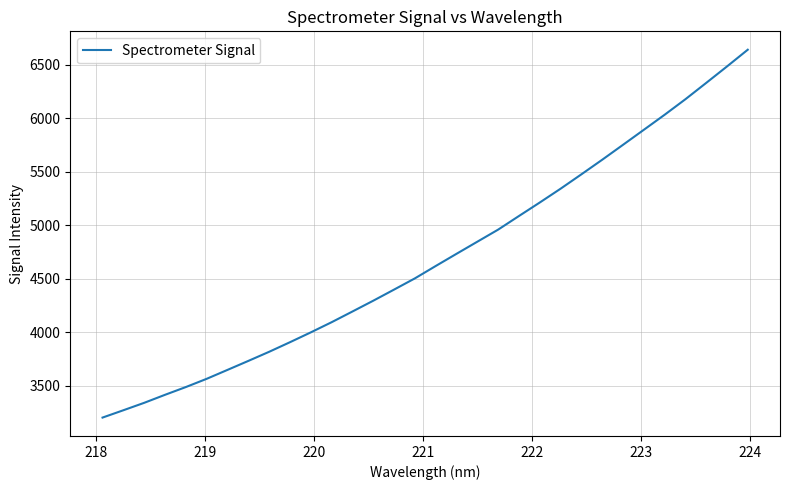

What is the minimum value shown in the chart?

3202.1